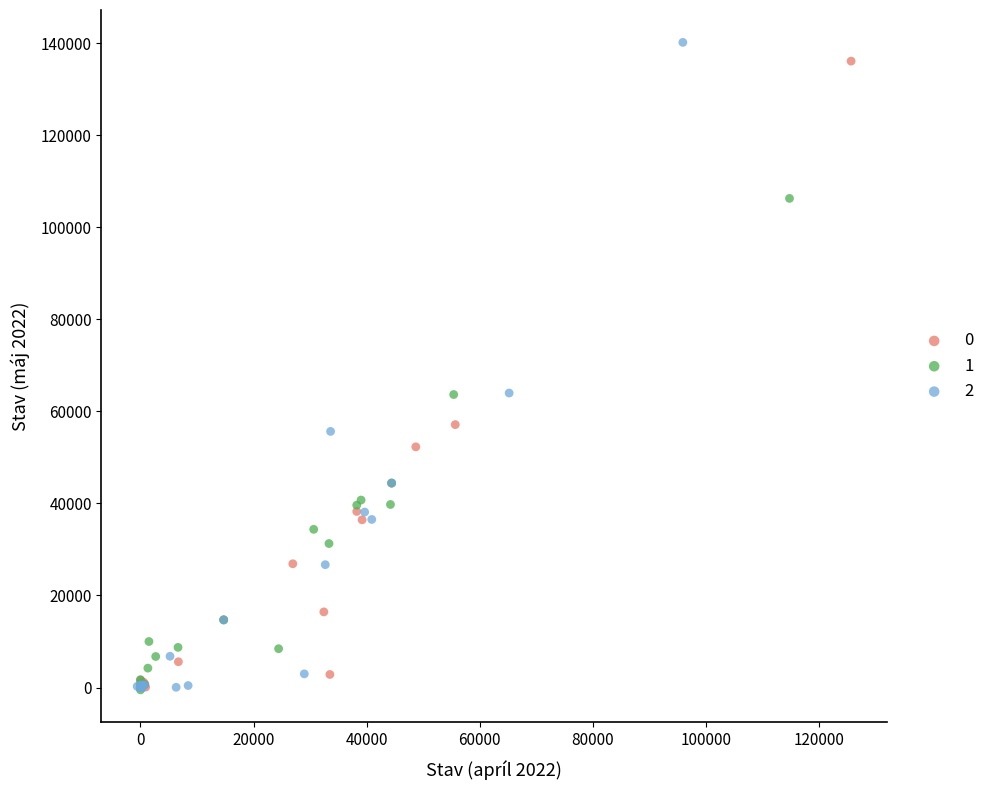

Which series has the largest Y range (max minus min)?

2